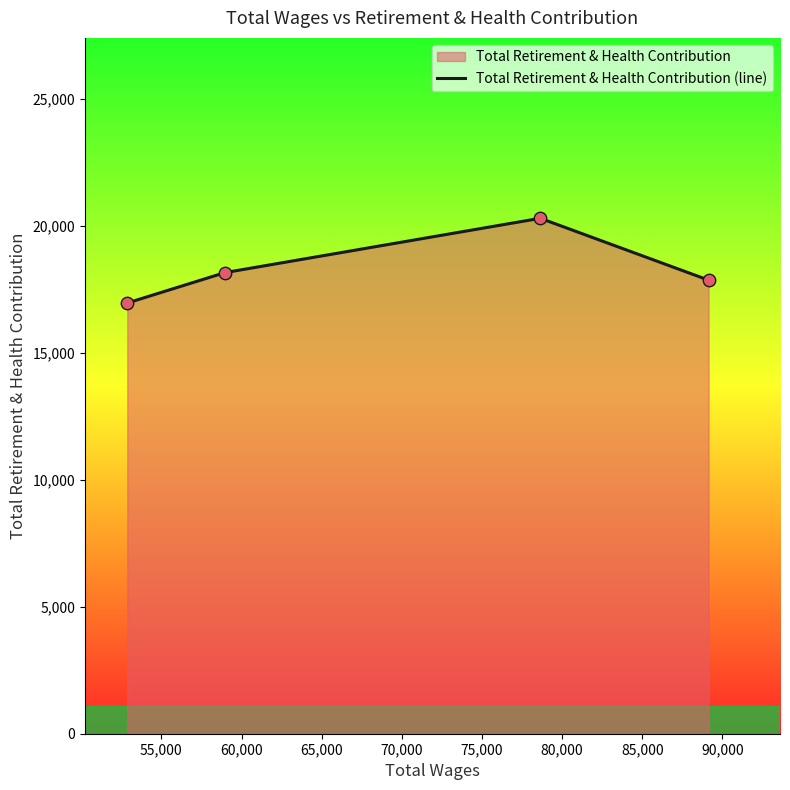

What is the difference between the second highest and minimum values?

1196